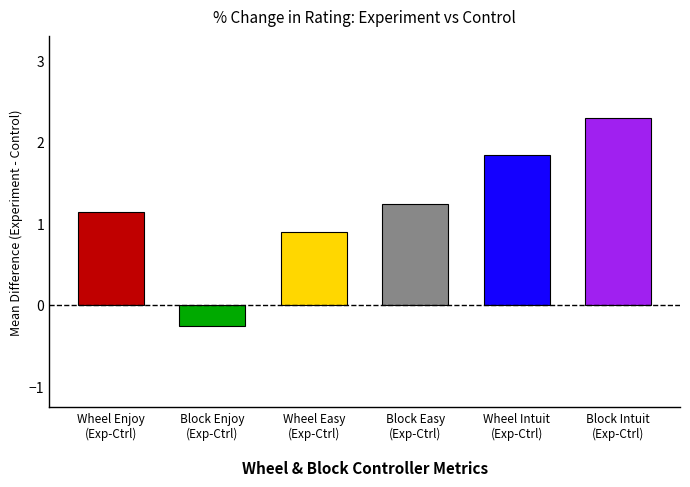

The value of How real did the interaction feel (Wheel) at Control is 7.5. True or false?

False